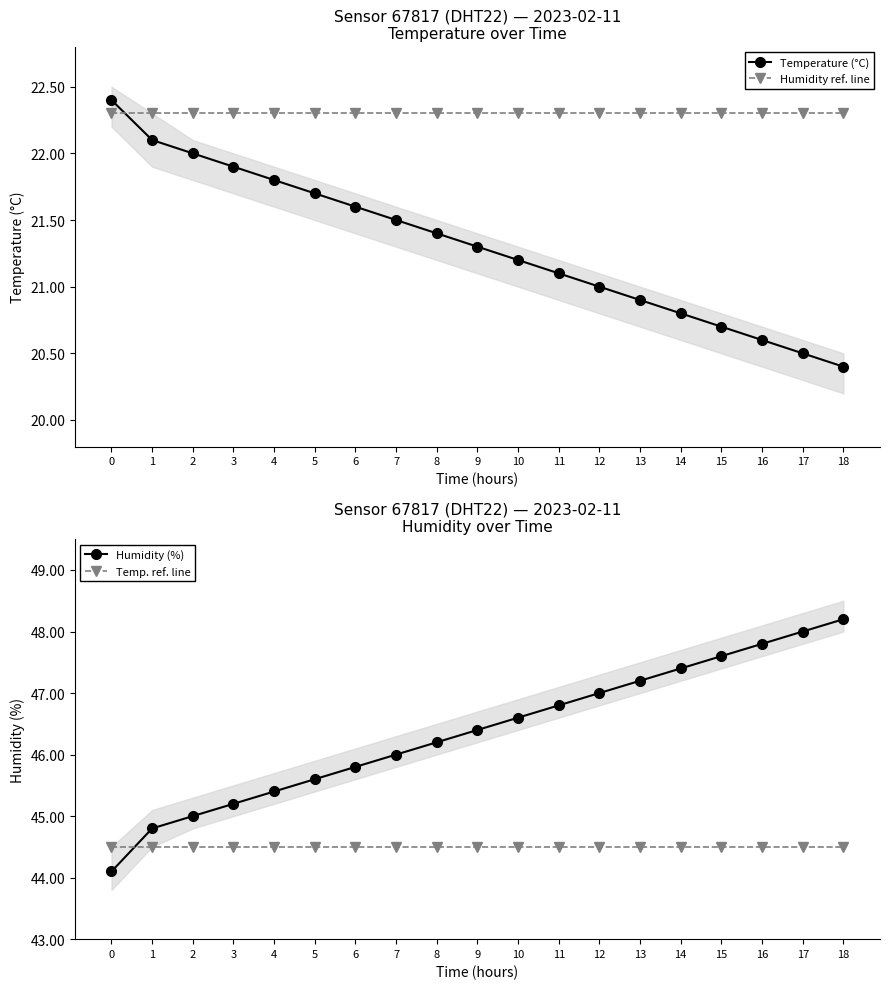

True or false: Temp. ref. line and Temperature (°C) cross at least once.

False